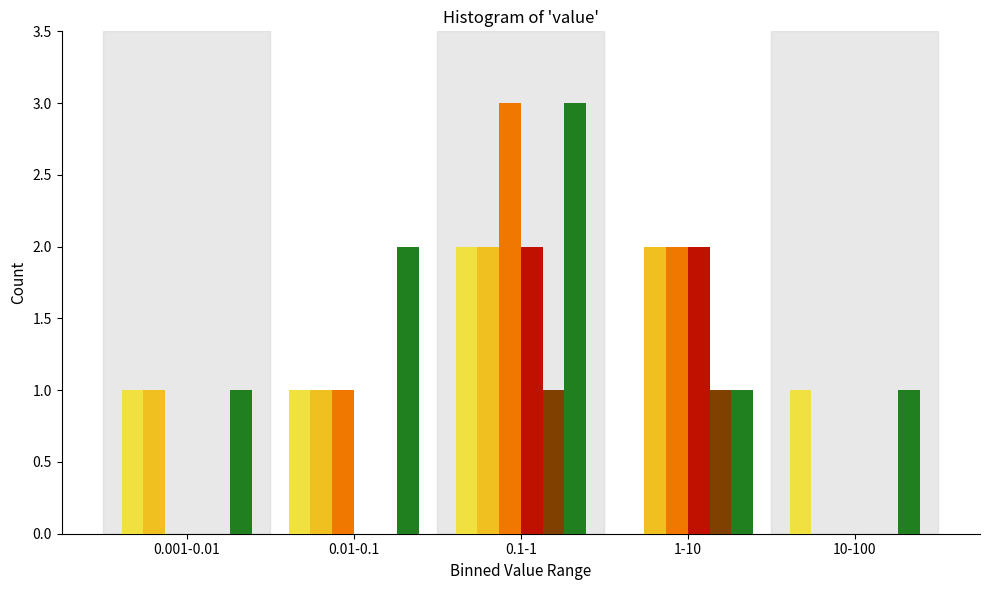

At which category is the sum across all series the highest?

0.1-1